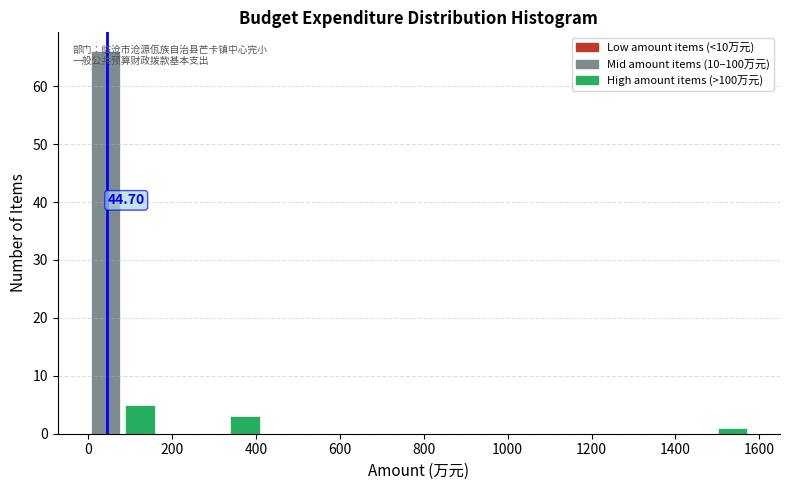

Over which range of the x-axis is the bar tallest?

0 to 80